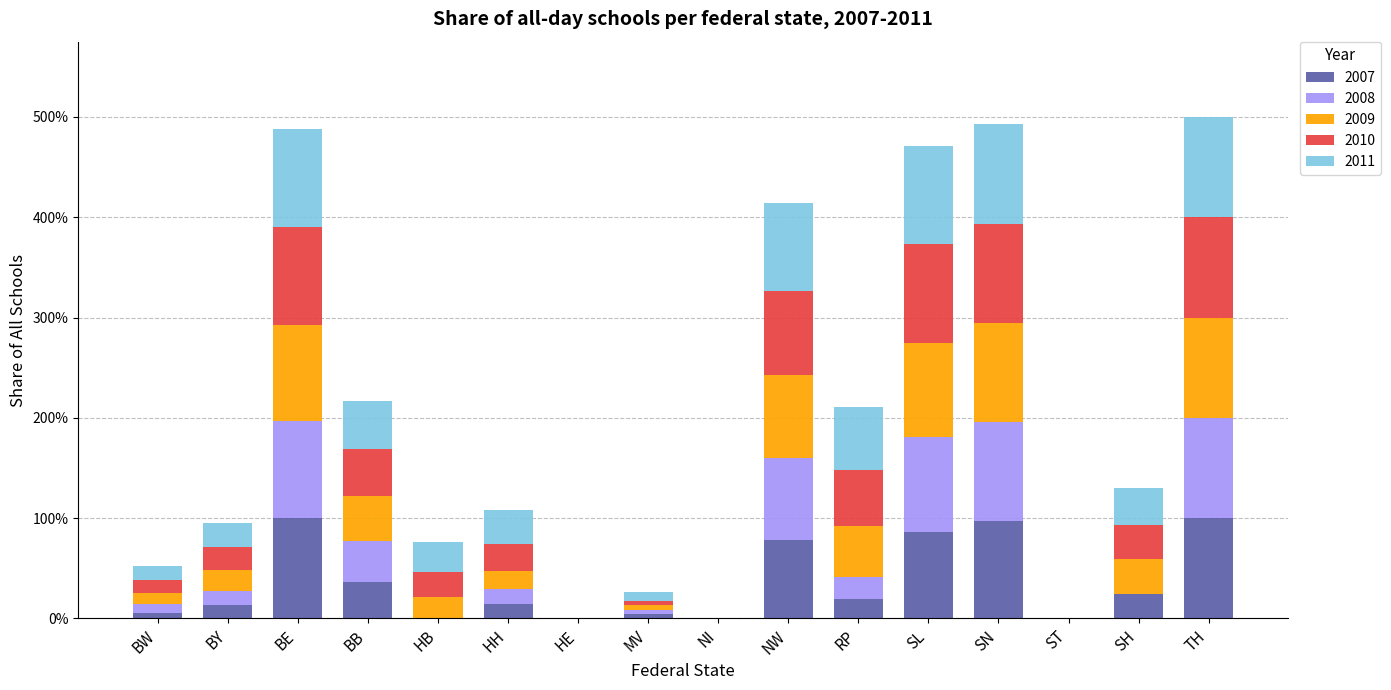

What is the difference between the 2009 values at HE and BE?

1.0